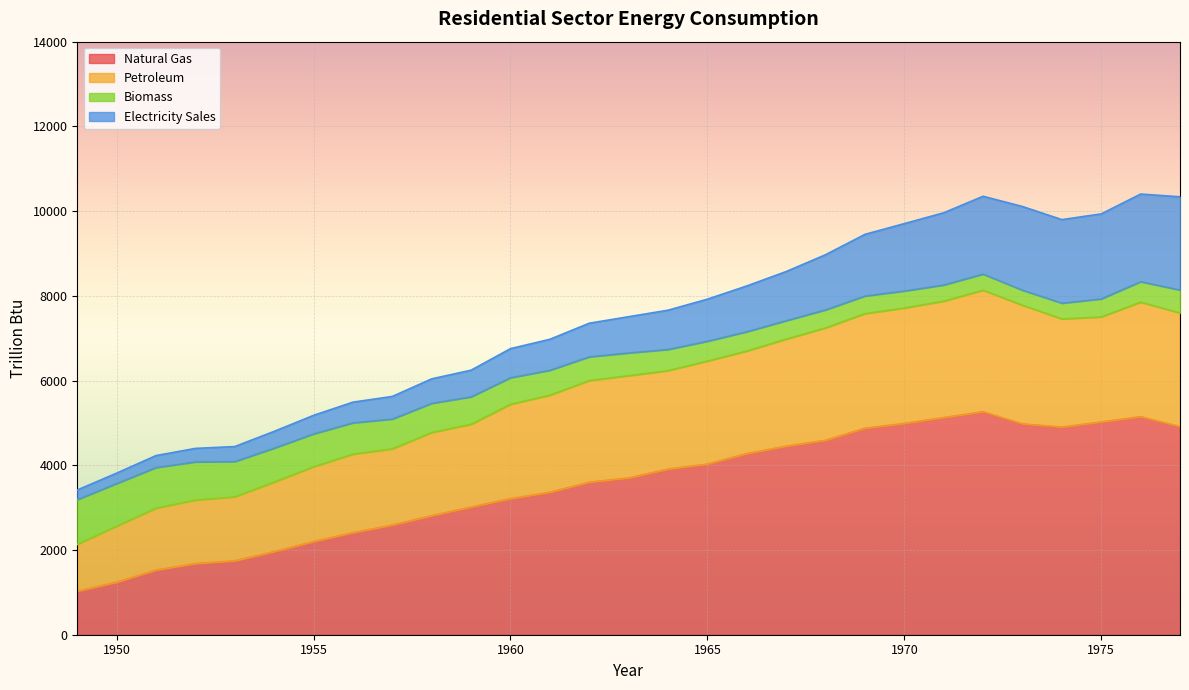

How many data points in Natural Gas are less than 3700?

14